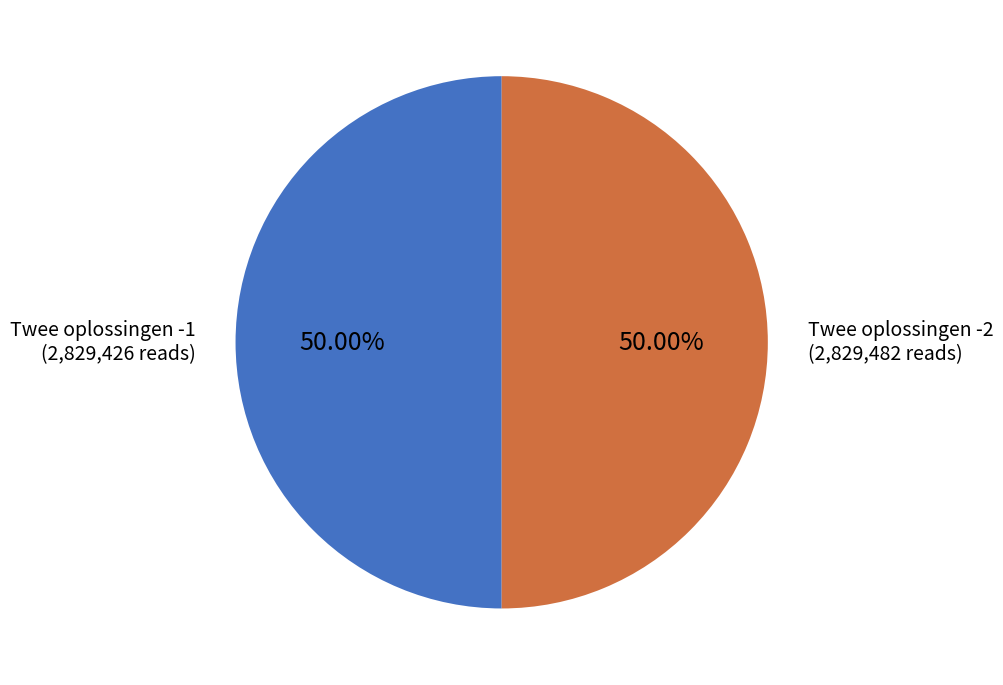

Do Twee oplossingen -1 and Twee oplossingen -2 together represent more than half of the pie?

Yes